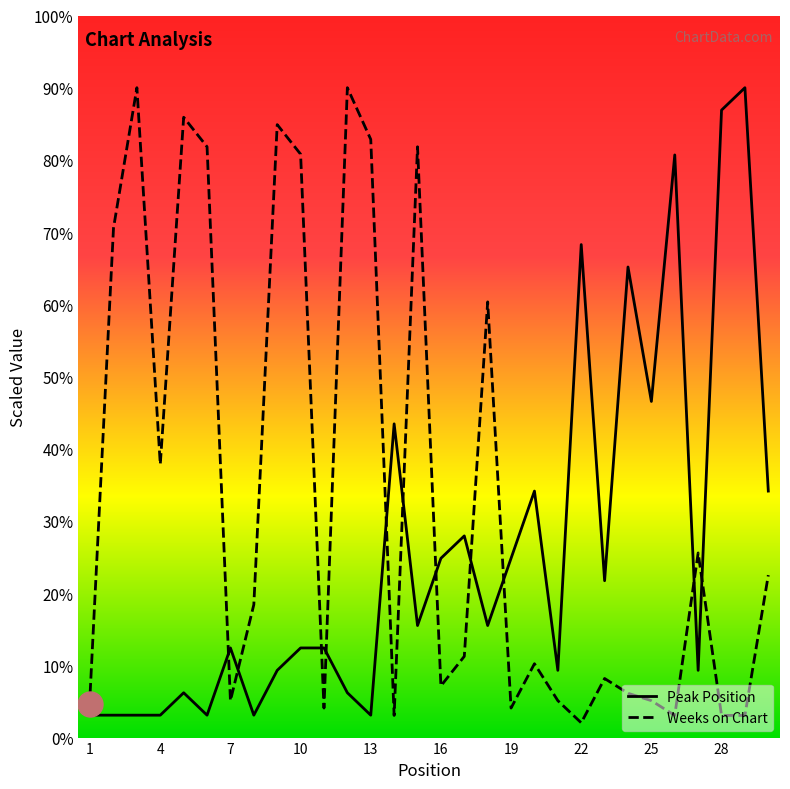

Which has a higher value, 9 or 10?

10